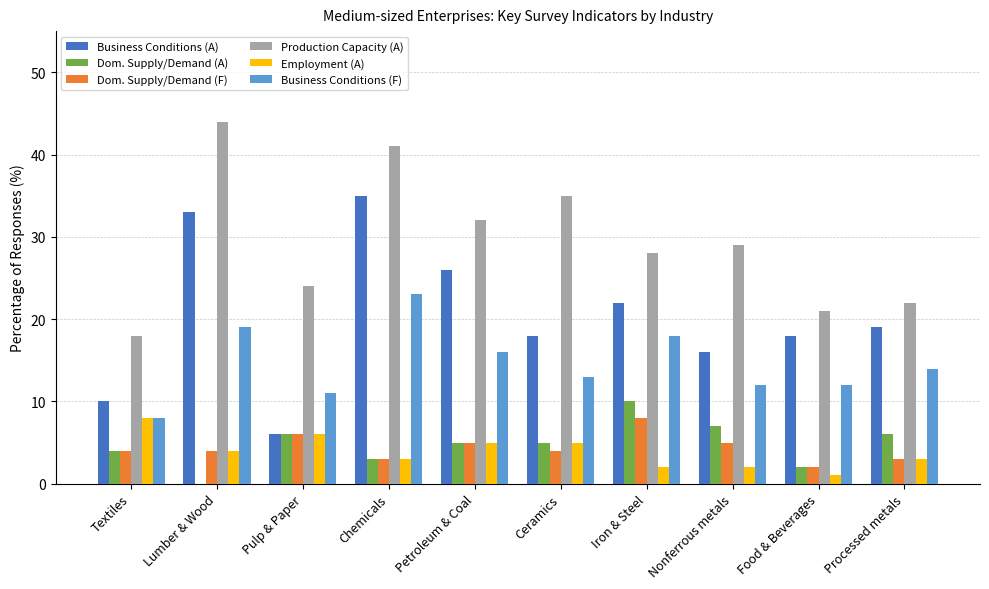

Is the value of Dom. Supply/Demand (F) at Textiles greater than the value of Production Capacity (A) at Iron & Steel?

No